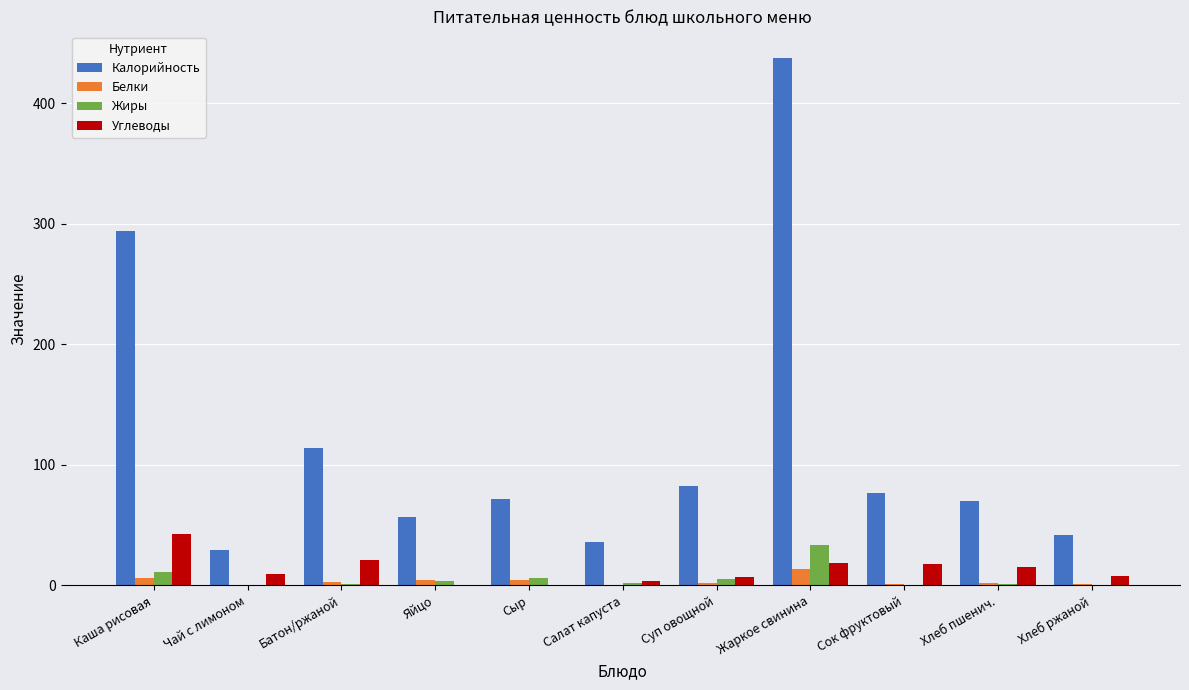

Between Салат капуста and Сок фруктовый, which series saw the biggest shift?

Калорийность